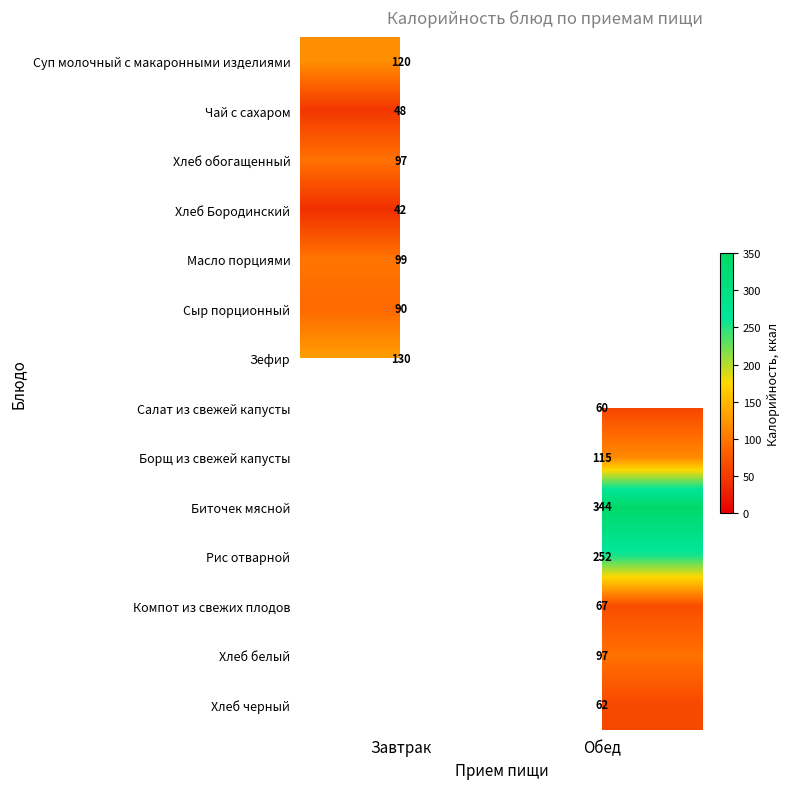

True or false: Рис отварной has a value of 252 at Обед.

True